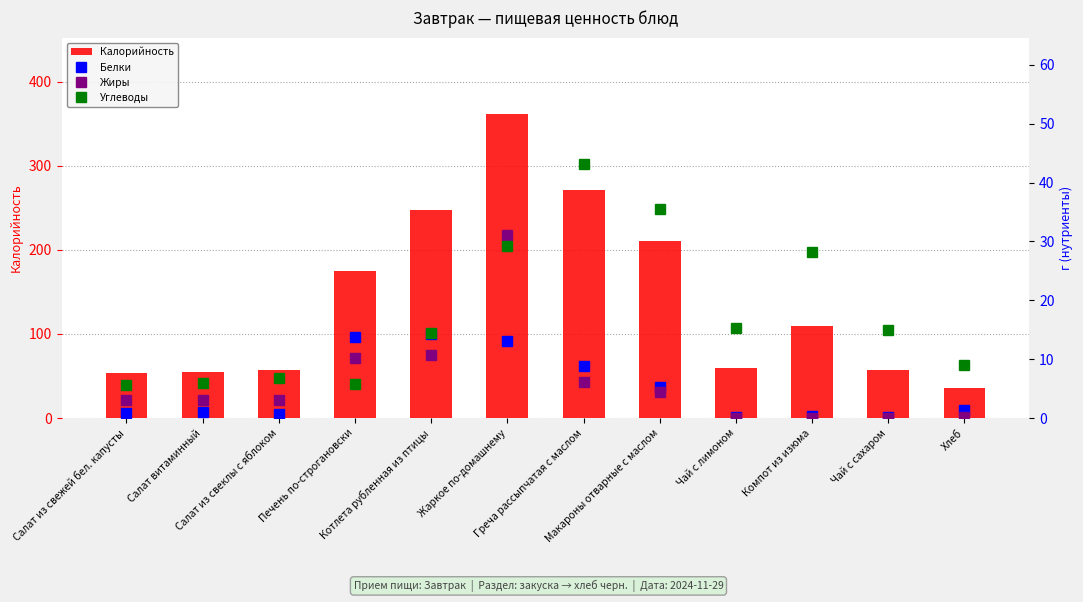

At which label is Белки closest to 7?

Макароны отварные с маслом